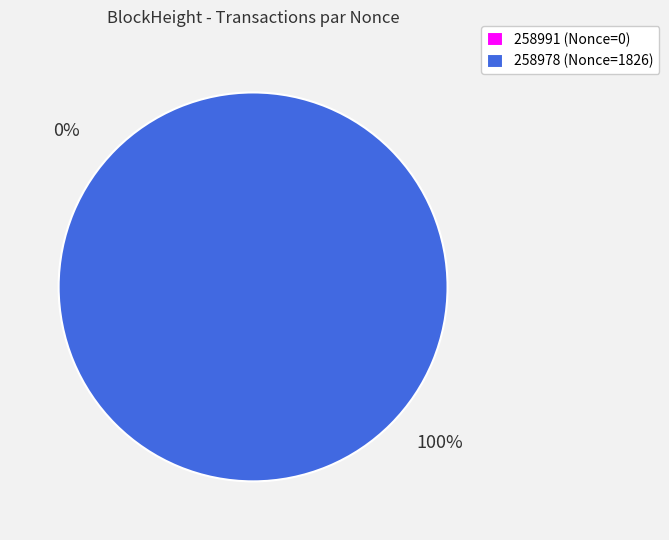

To the nearest percent, what is the difference between the 258978 and 258991 slice percentages?

100%